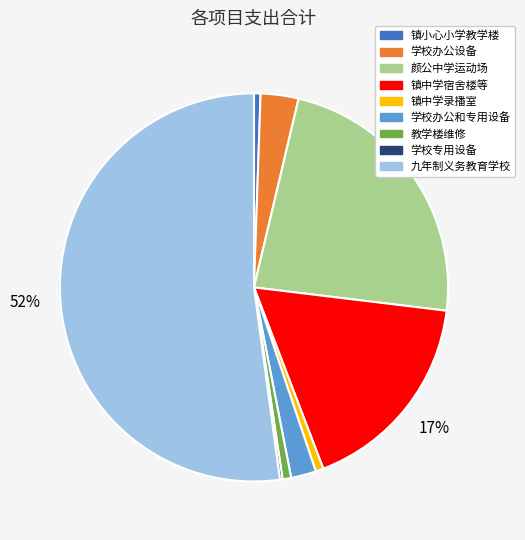

Is there a majority slice in this chart?

Yes